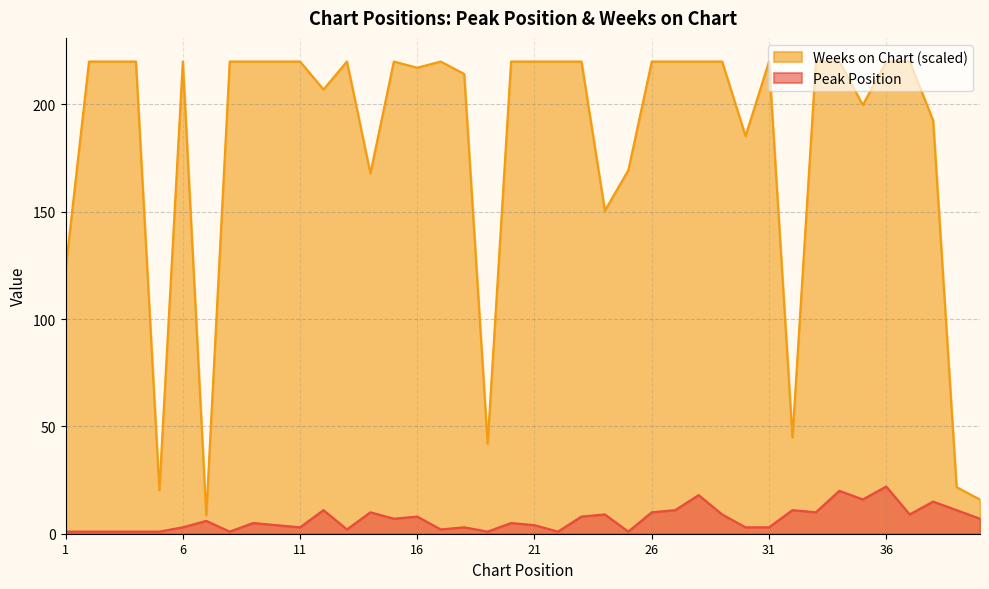

Is the value of Weeks on Chart at 35 greater than the value of Peak Position at 35?

Yes